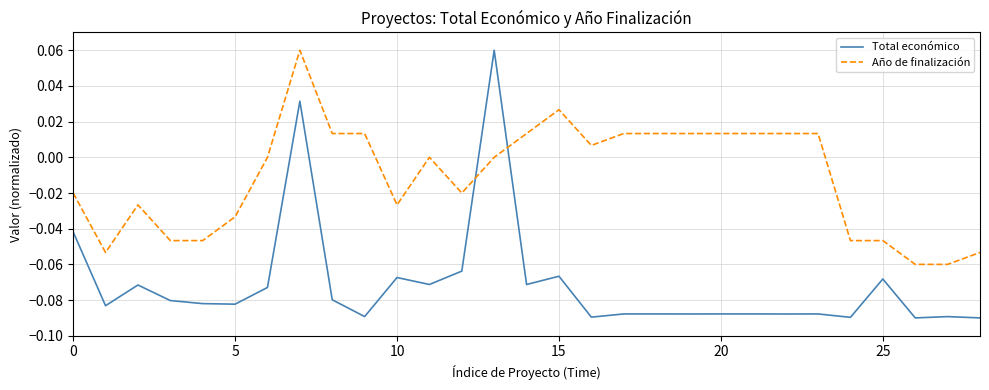

How many lines are shown in the chart?

2